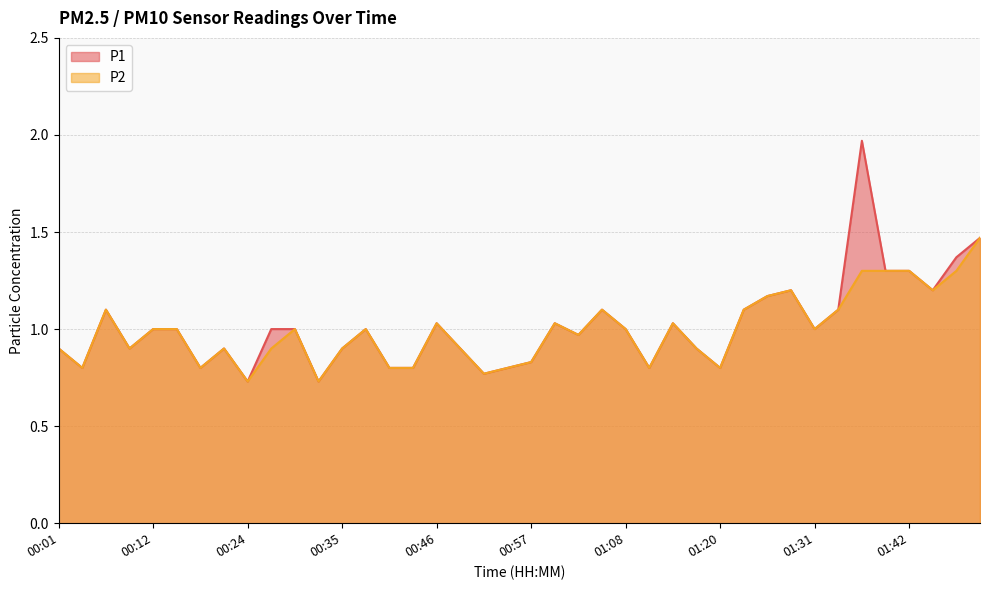

What is the total value across all series at 01:36?

3.3